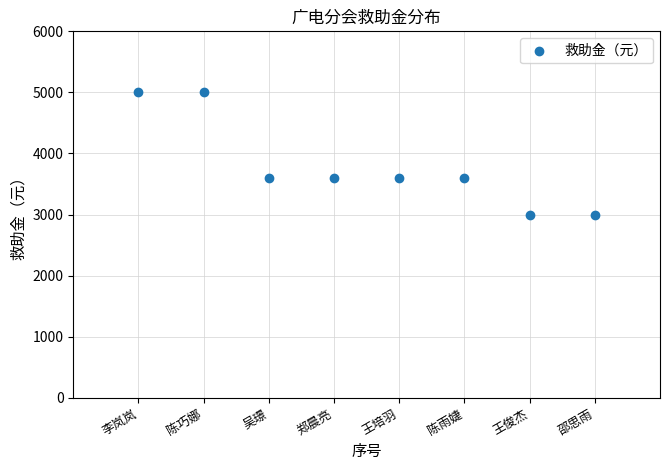

What is the range of X values (max minus min)?

7